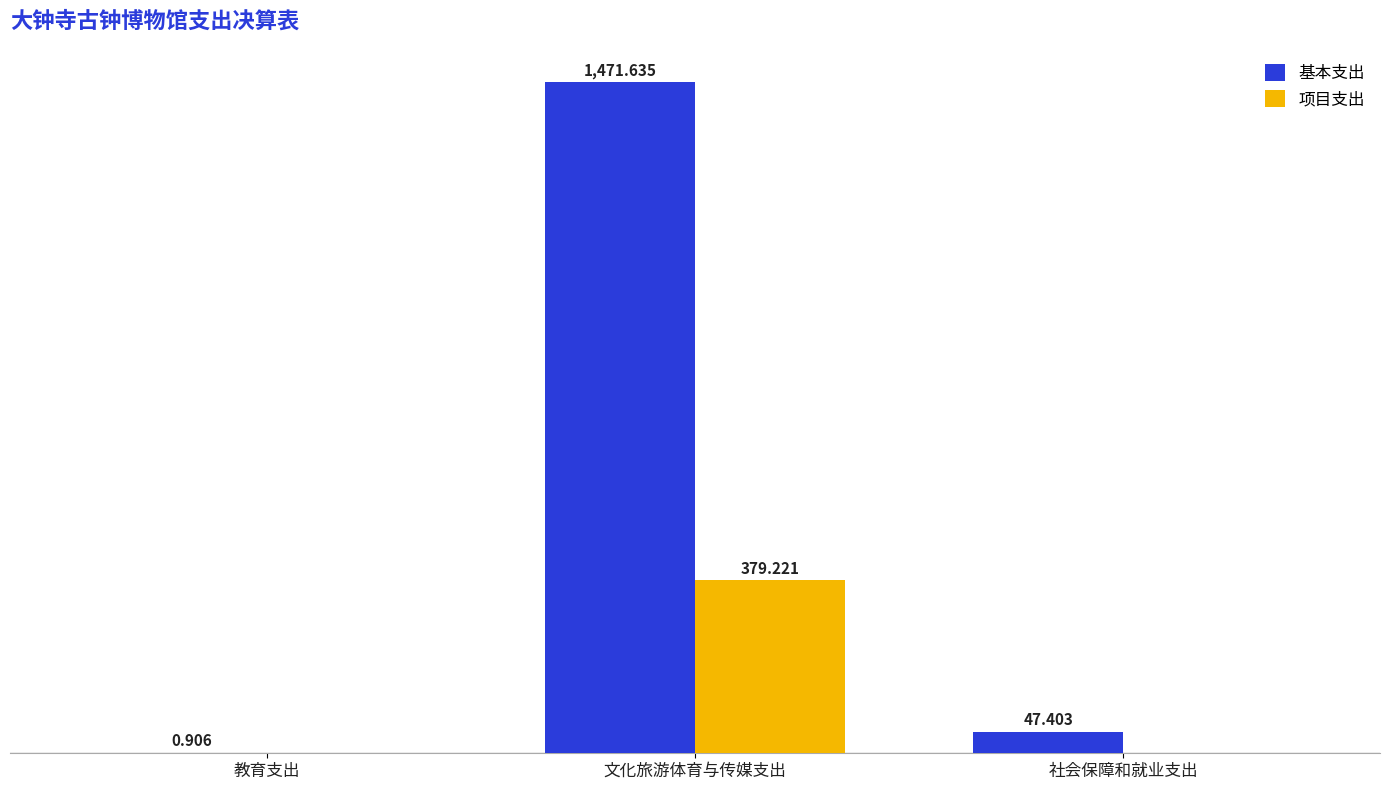

Which series has the largest total across all categories?

基本支出